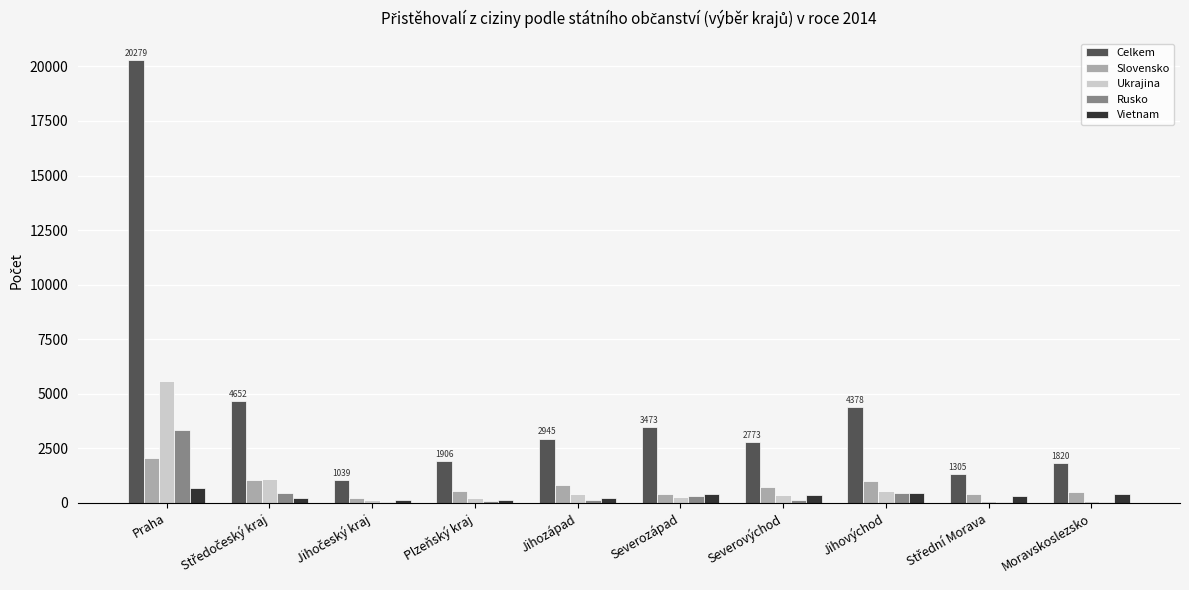

True or false: Slovensko has a value of 803 at Jihozápad.

True